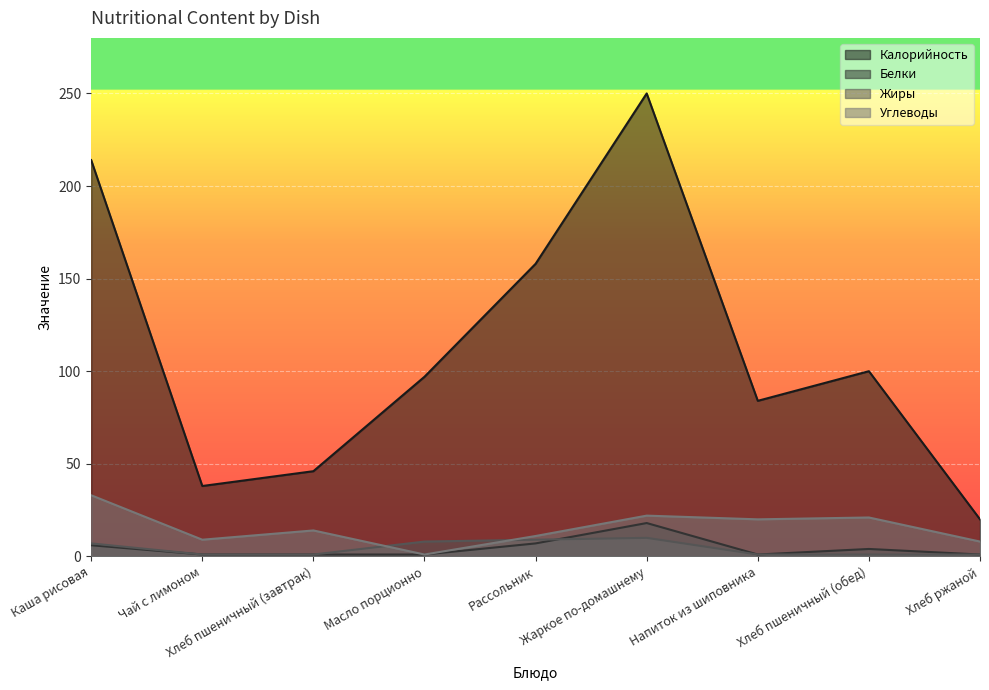

In Белки, how many points are higher than both neighbors (excluding endpoints)?

2